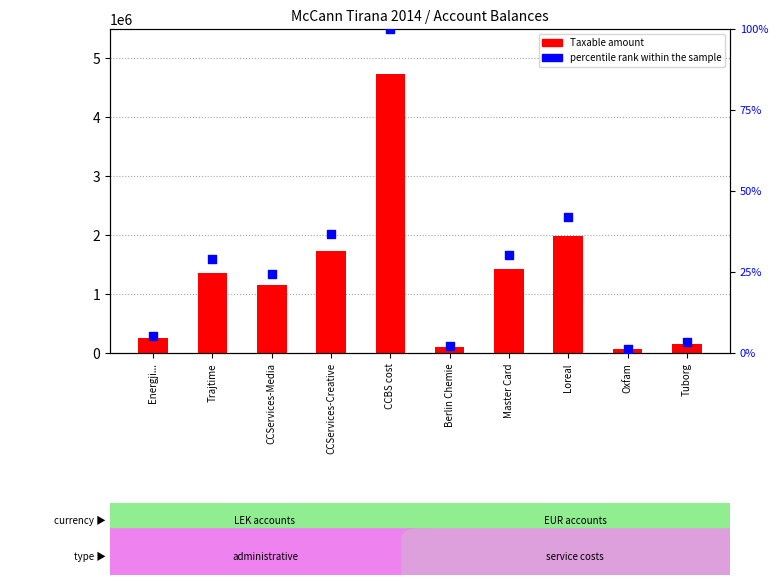

At how many categories does at least one series exceed 967814?

6